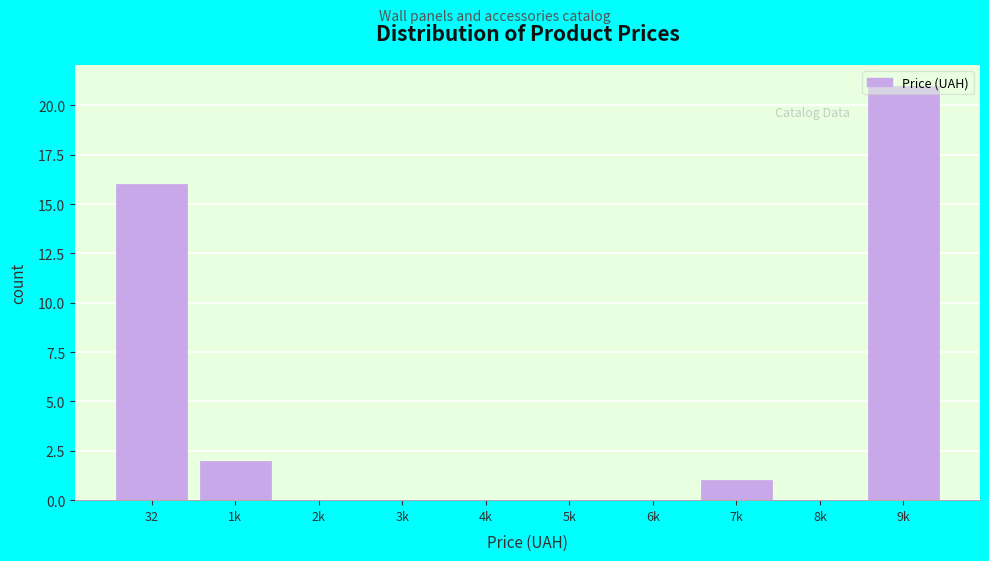

Where is the data nearest to the value 10?

32